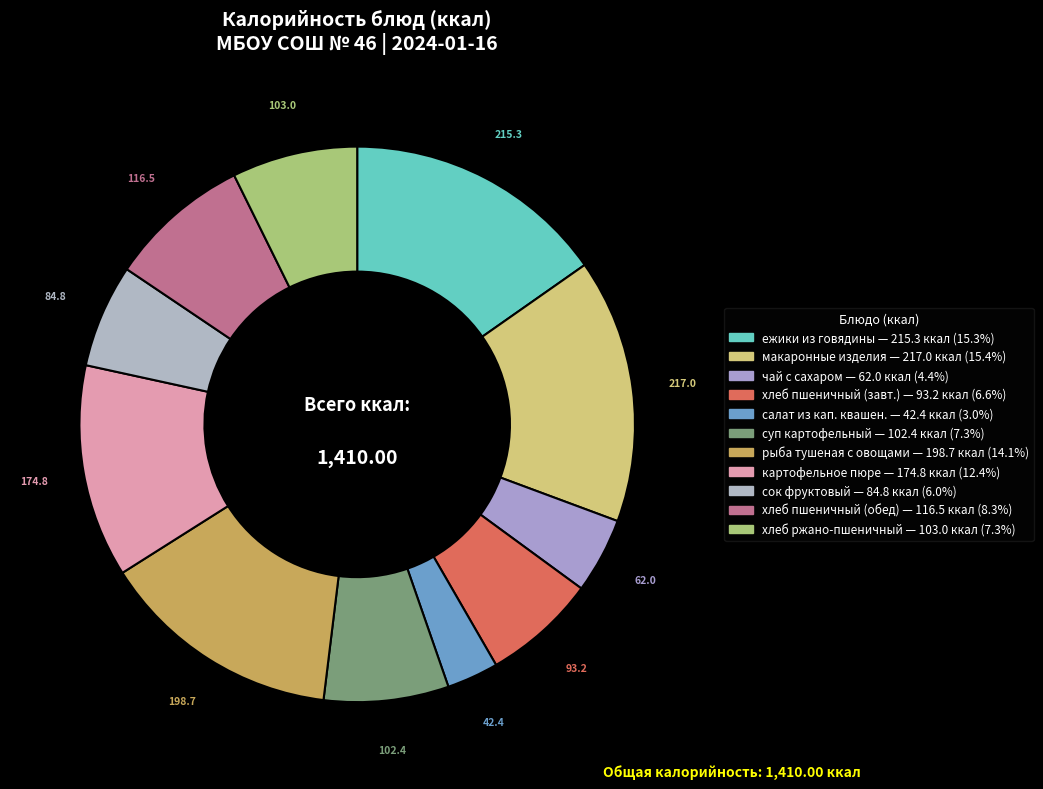

Which slice is the largest?

макаронные изделия отварные